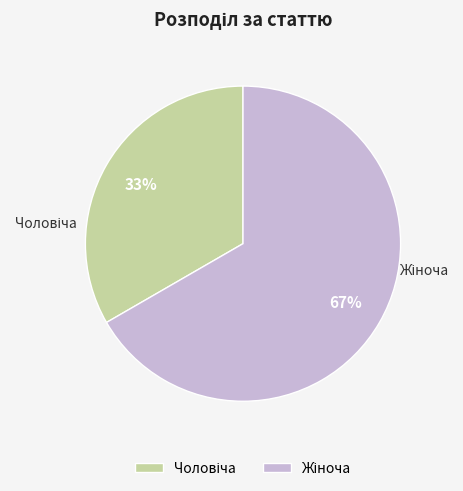

To the nearest percent, what is the average slice percentage?

50%